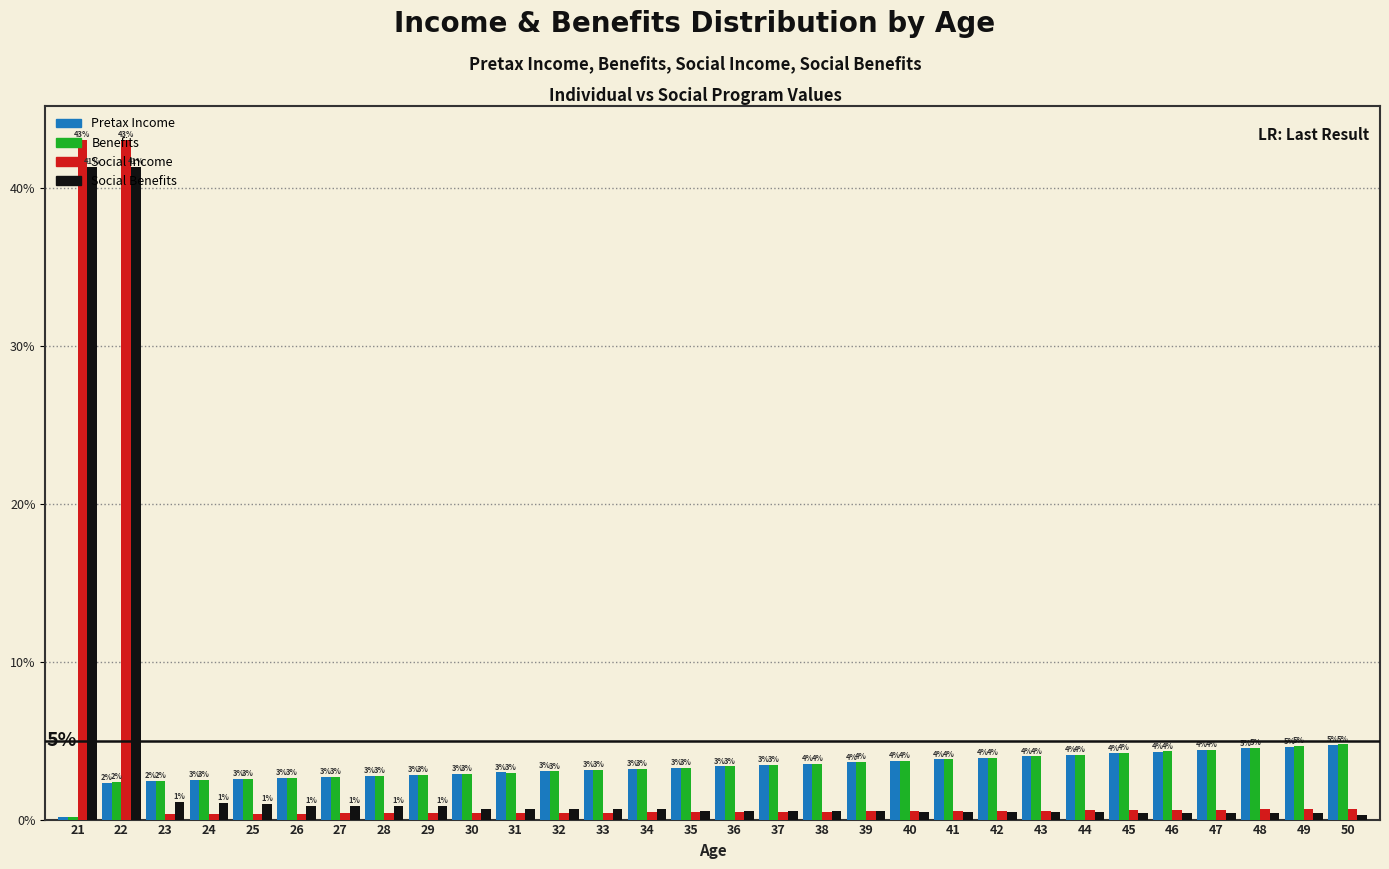

At which label does Pretax Income first exceed 3?

32